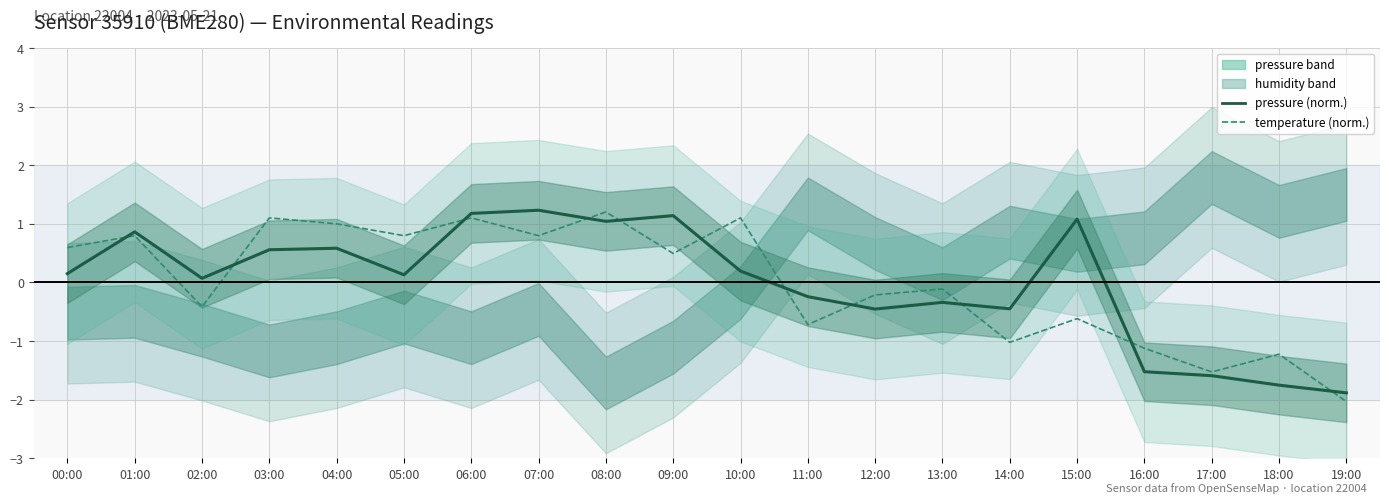

True or false: pressure (normalized) has more than 0 points higher than both neighbors.

True